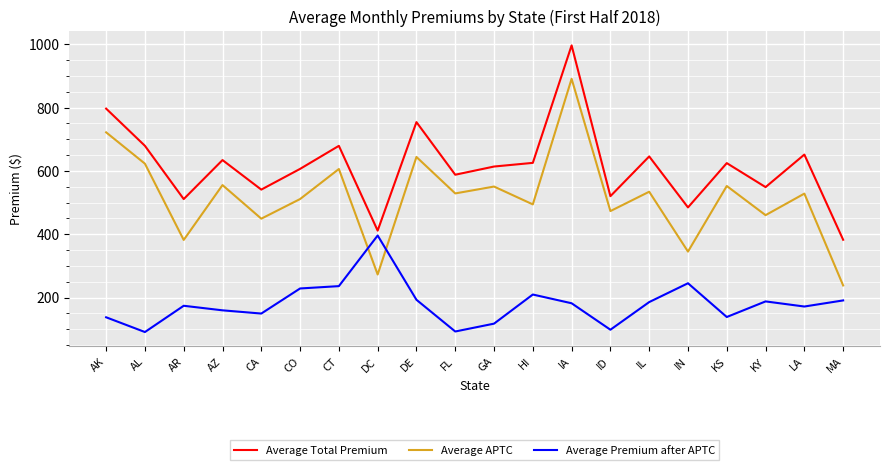

Which label corresponds to the largest value in the chart?

IA